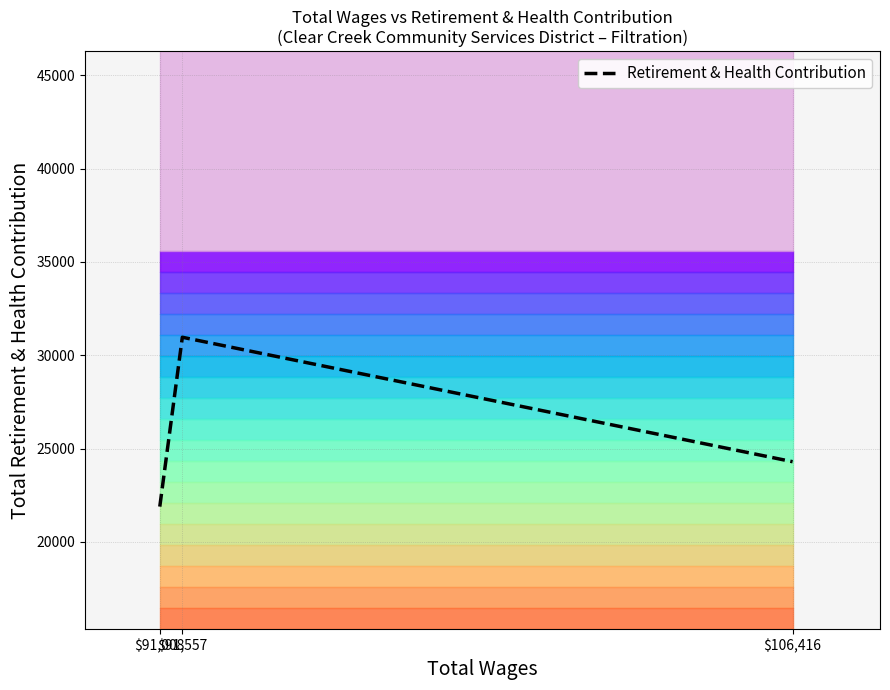

What is the label of the 3rd point from the right?

$91,008